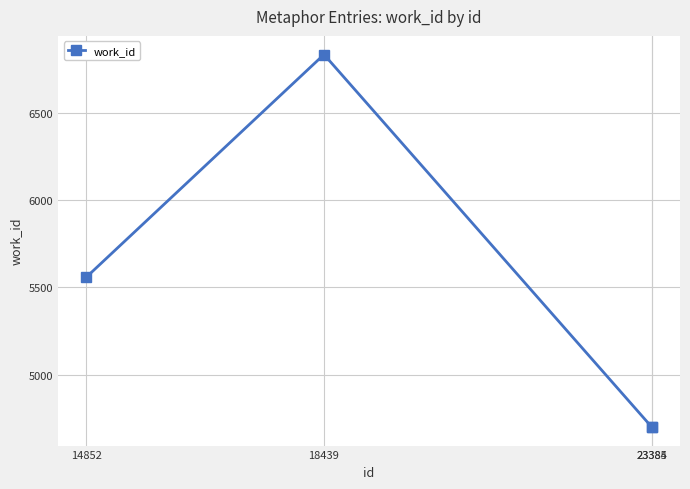

Which category has the highest value across all series?

18439